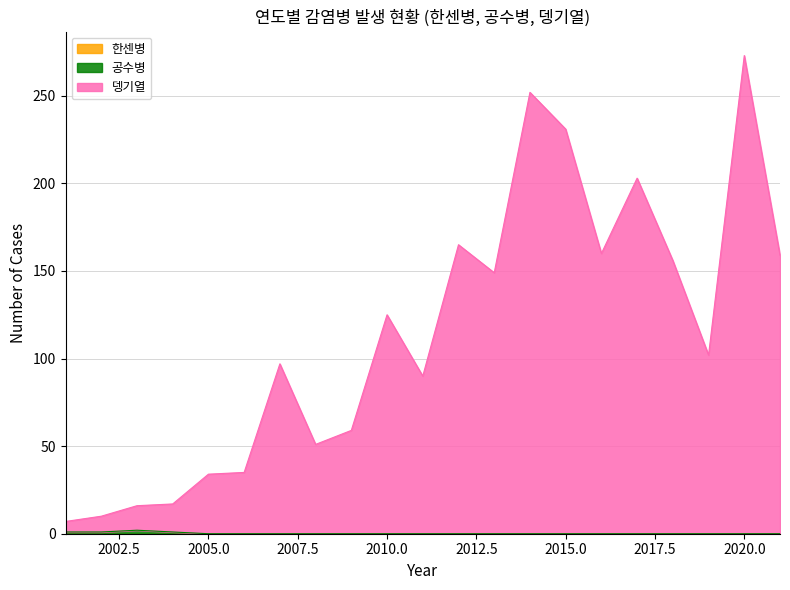

What is the value of the 뎅기열 point at the 12th from the left?

165